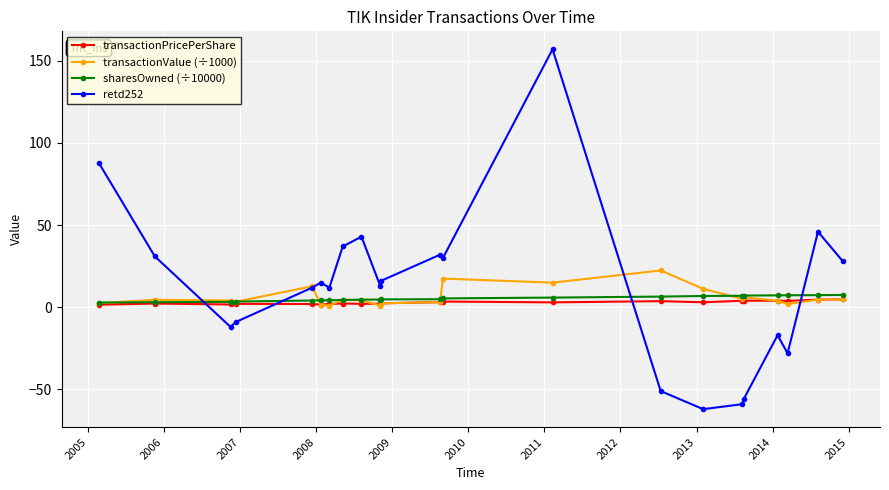

What is the value of the sharesOwned (÷10000) point at the 17th from the left?

7.0